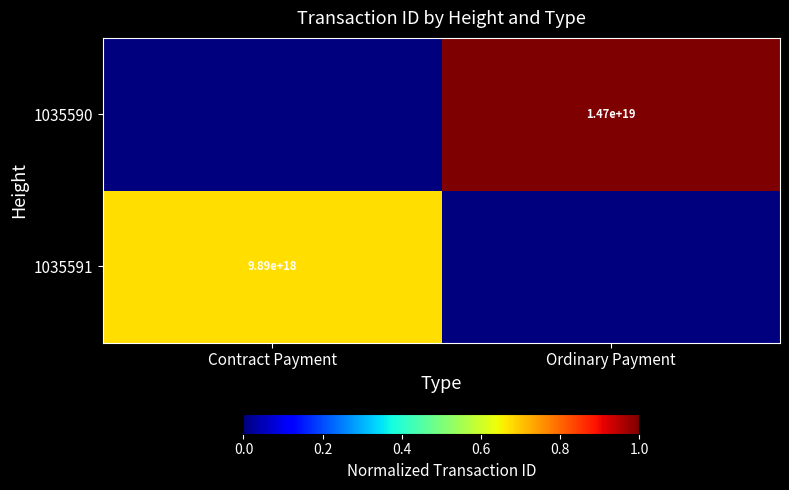

At how many categories does at least one series exceed 0?

2